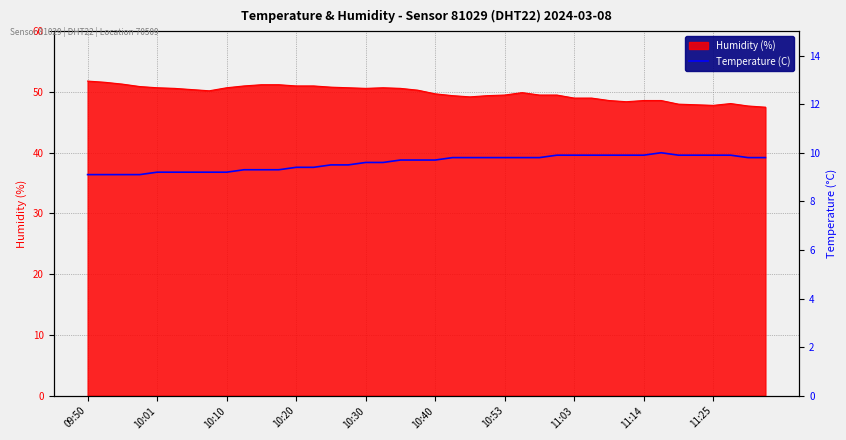

Is it true that Humidity (%) equals 50.6 at 10:30?

True